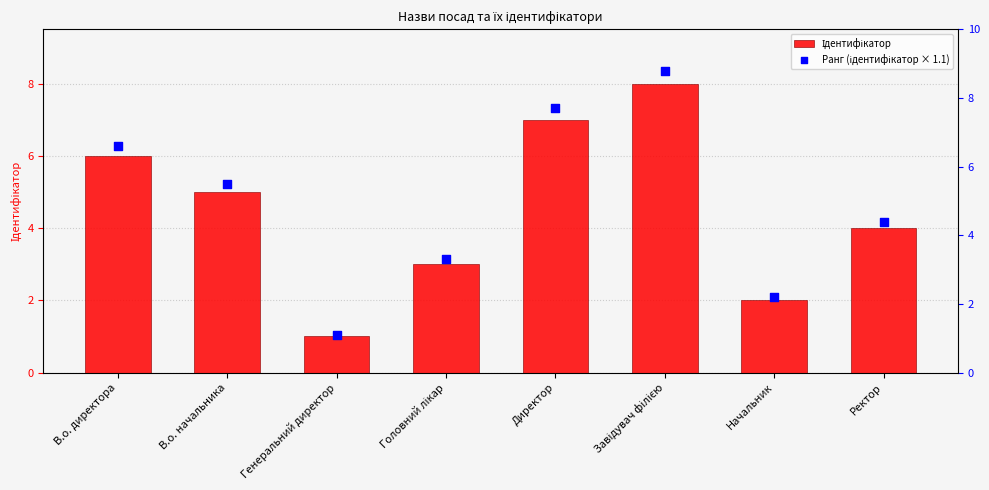

At which category is the sum across all series the highest?

Завідувач філією